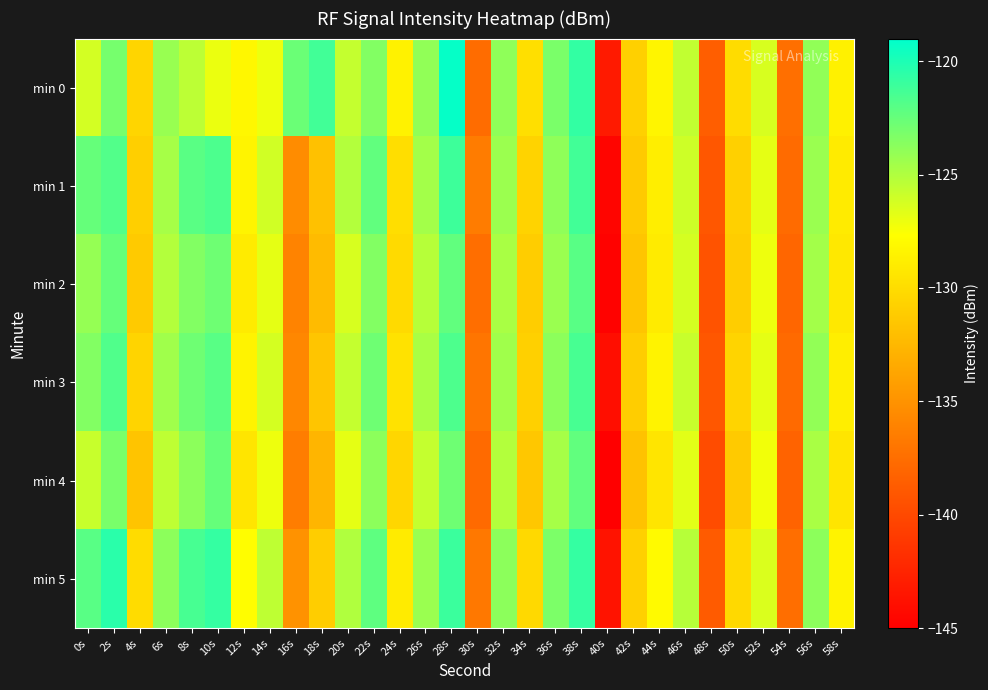

What is the smallest value displayed?

-145.0